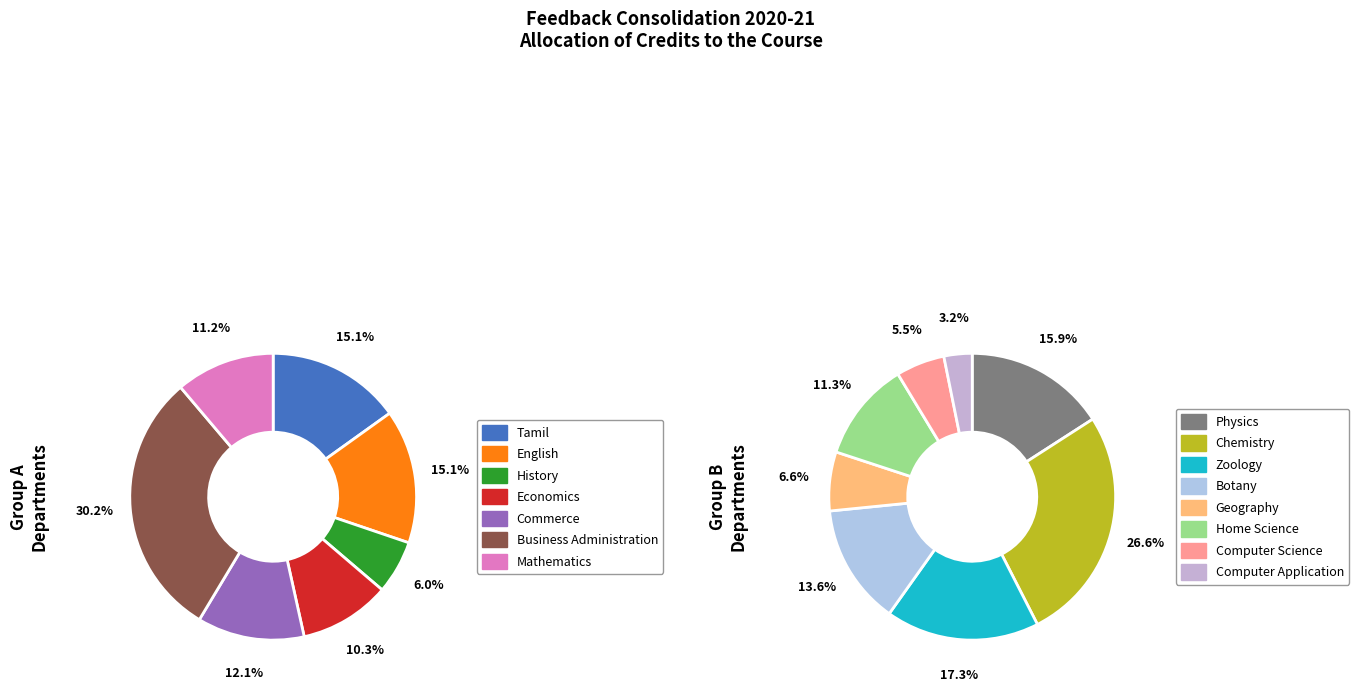

Which category has the biggest portion of the pie?

Business Administration